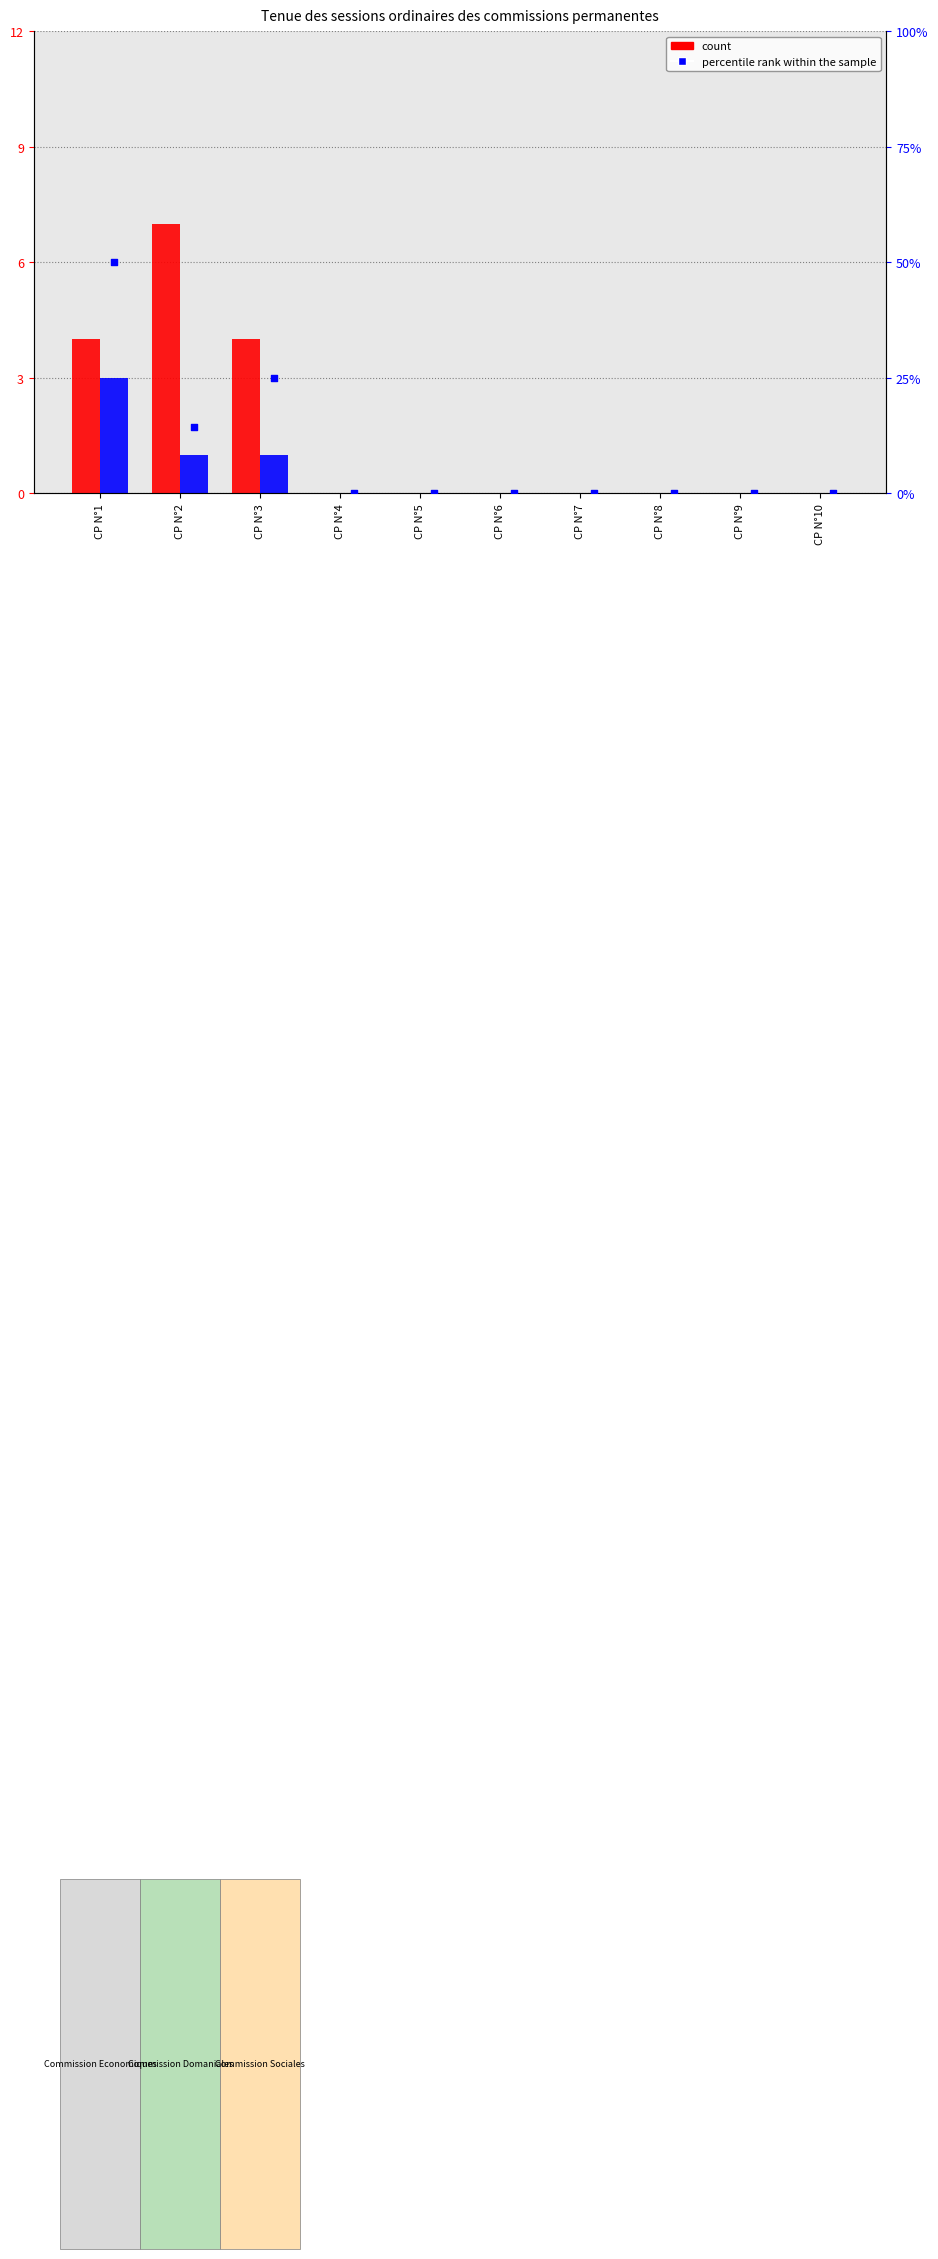

Which series contains the highest Y value?

percentile rank within the sample